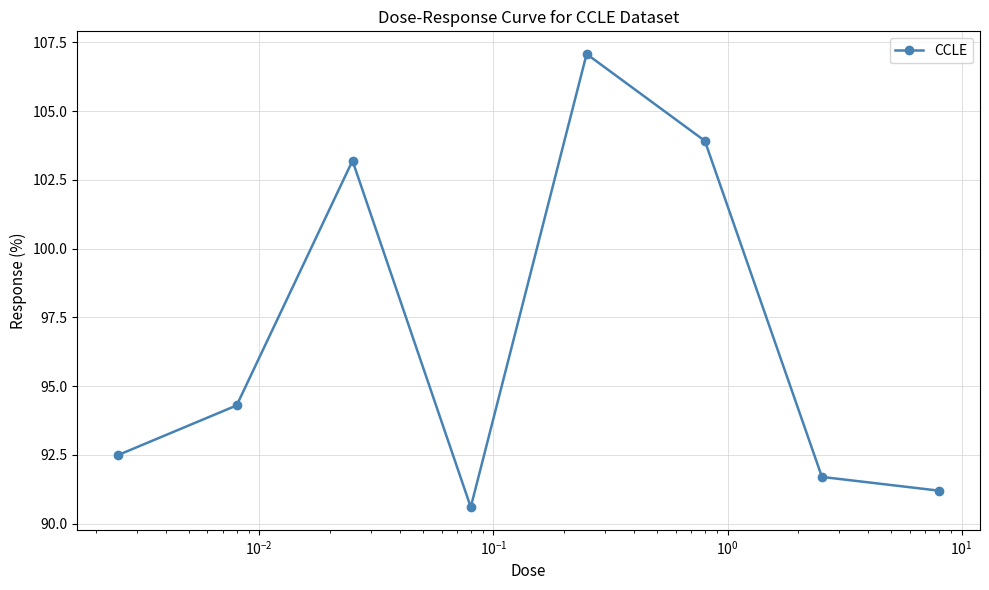

What is the difference between the maximum and minimum values?

16.5